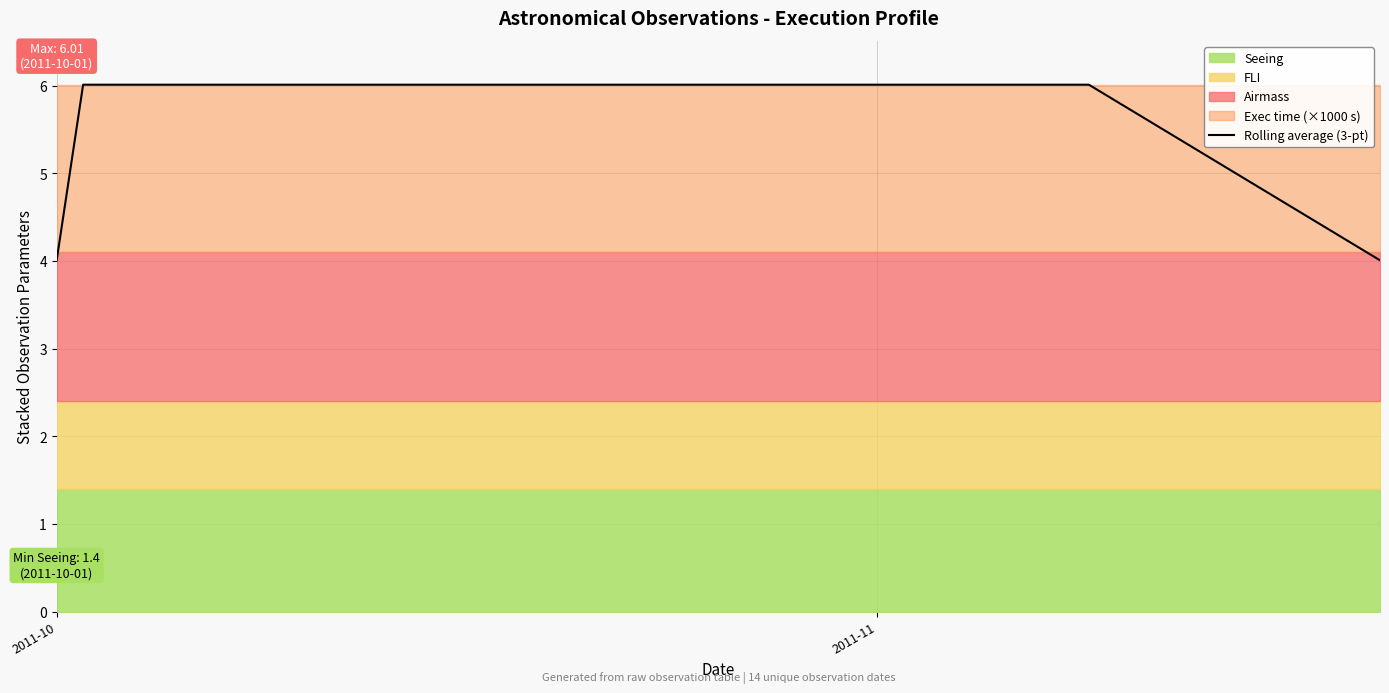

True or false: there are more than 2 points higher than both neighbors.

False